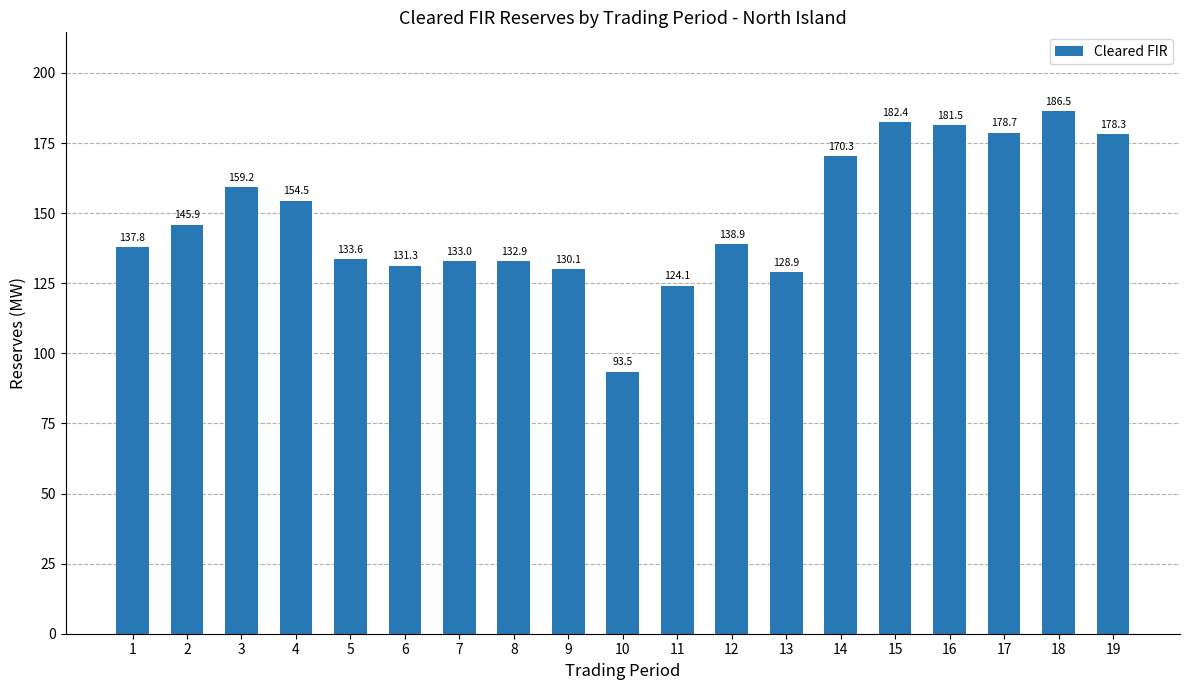

Does the chart contain any negative values?

No